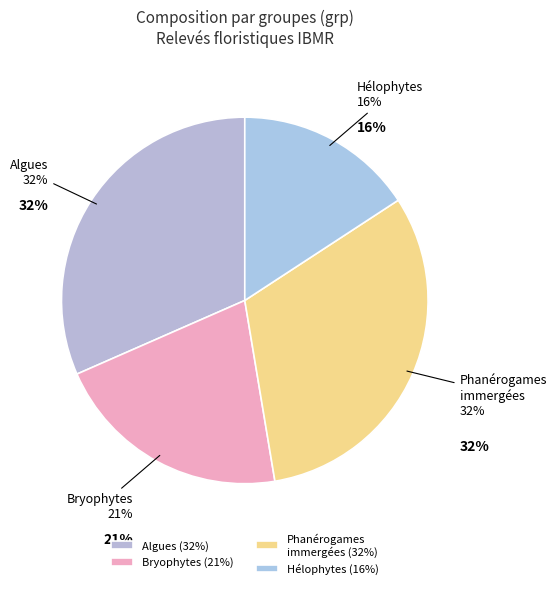

Between BRm and PHy, which is larger?

PHy